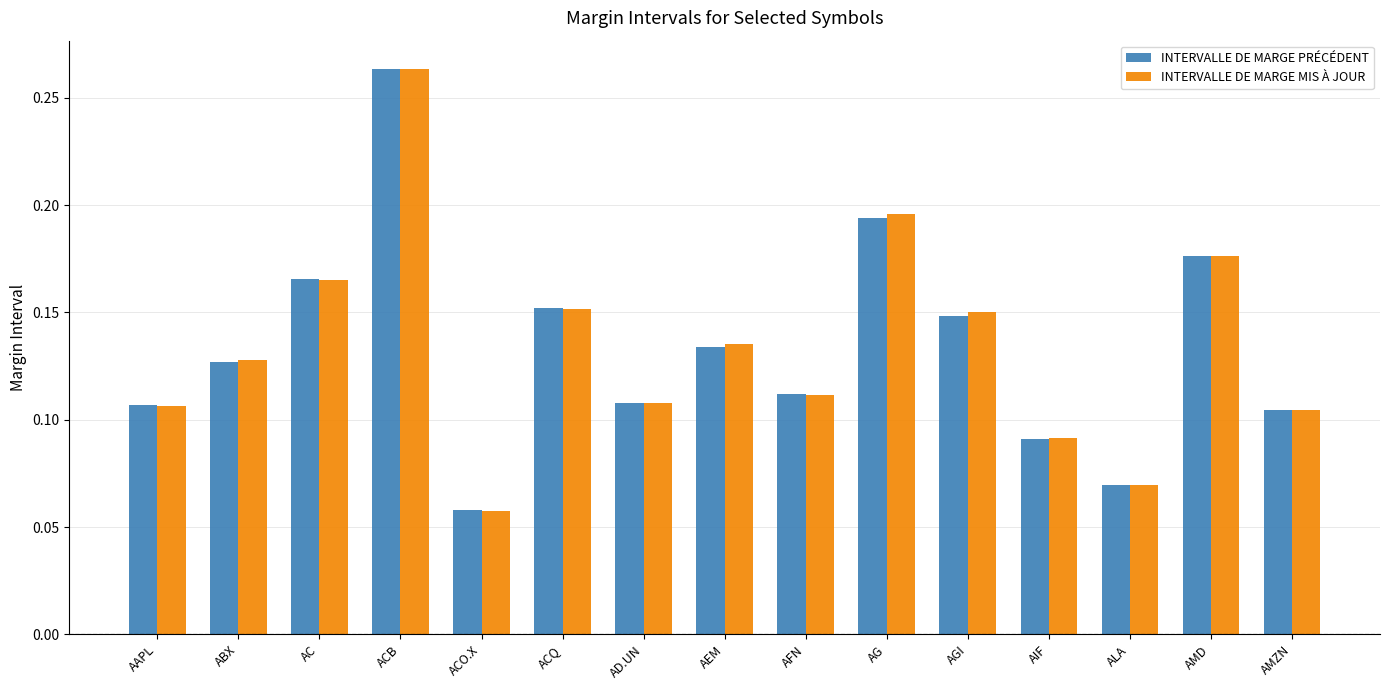

Is the value of INTERVALLE DE MARGE PRÉCÉDENT at AIF greater than the value of INTERVALLE DE MARGE MIS À JOUR at ACO.X?

Yes